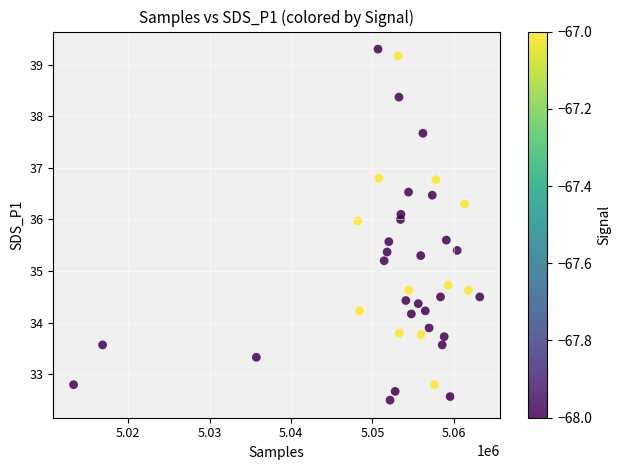

What is the range of Y values (max minus min)?

6.8